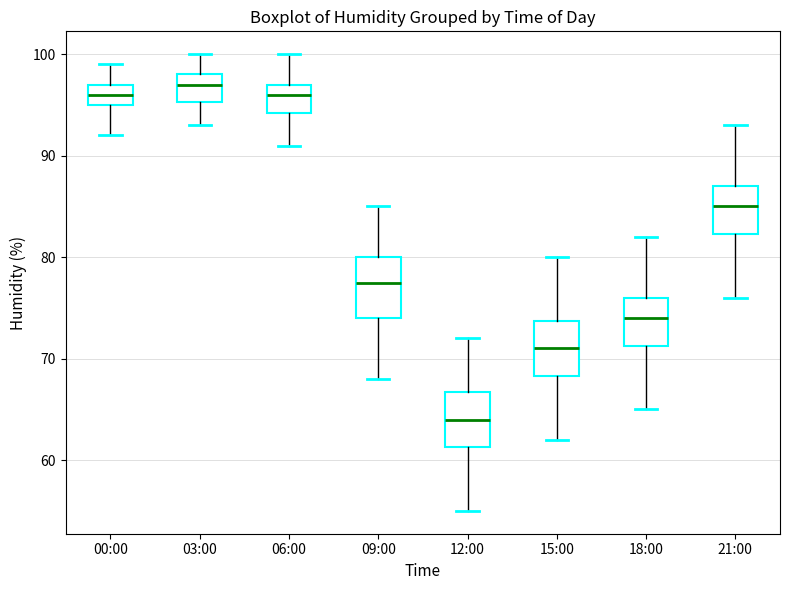

Where does the upper whisker of the box for 00:00 end on the y-axis? The values are not printed on the chart, so give them approximately, as read against the axis.

99